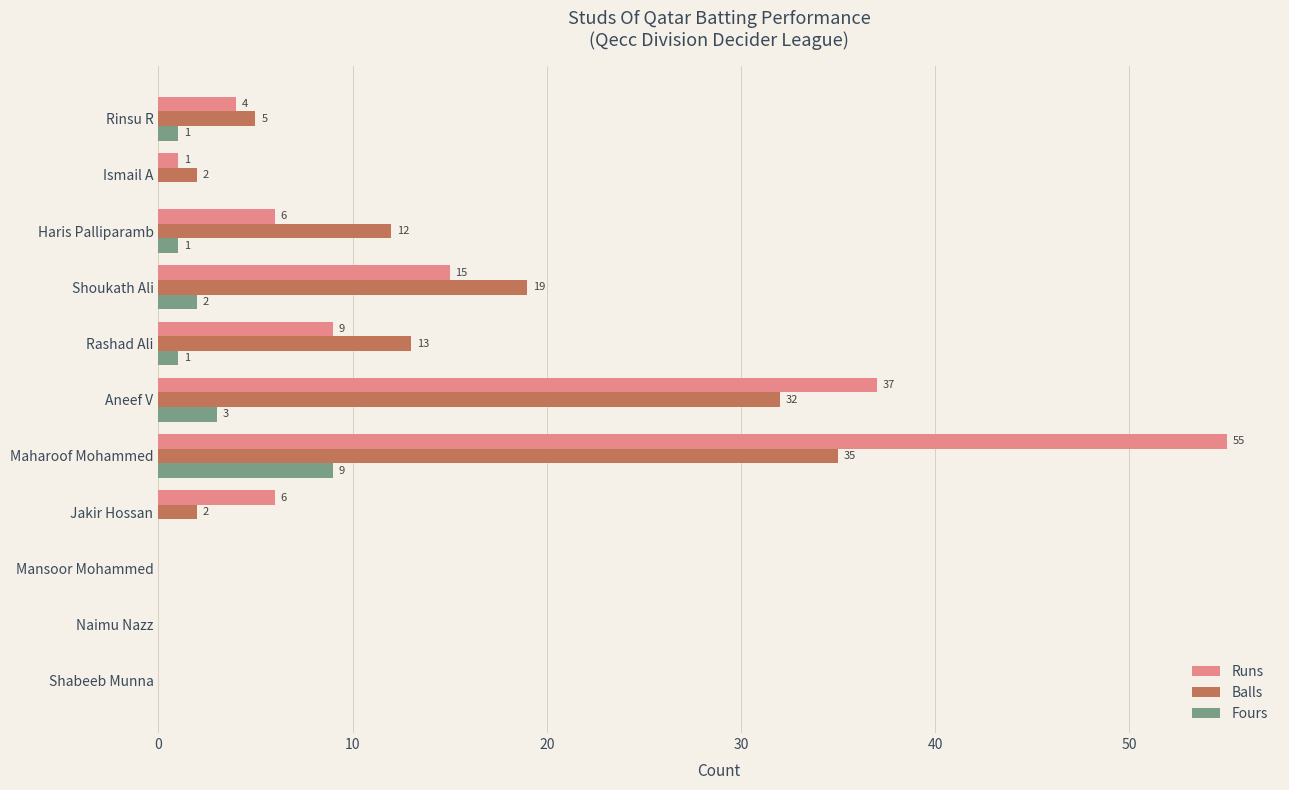

Which series changed the most between Mansoor Mohammed and Shoukath Ali?

Balls